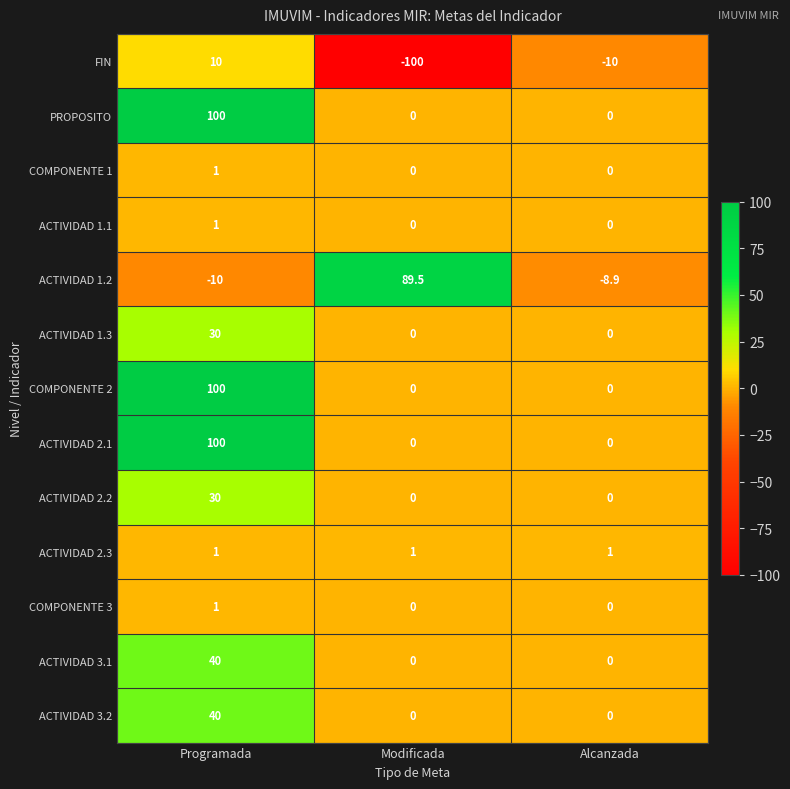

True or false: ACTIVIDAD 1.1 has a value of 0.6 at Alcanzada.

False